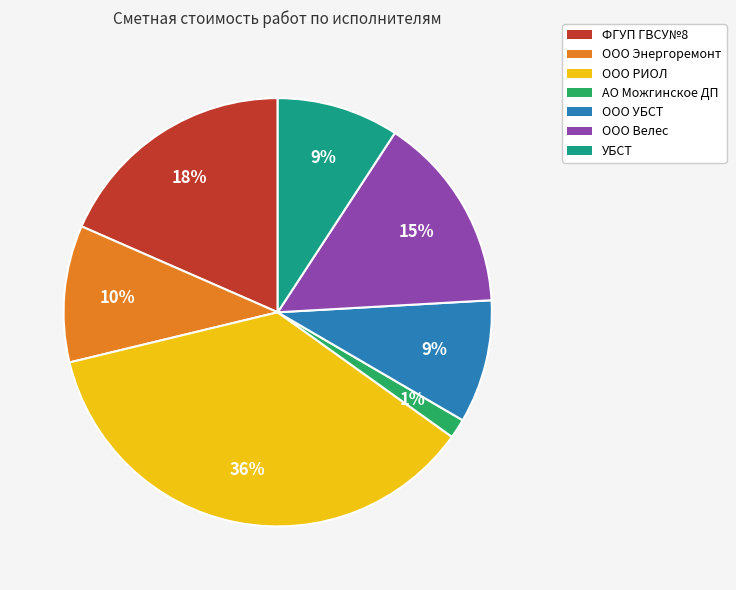

True or false: УБСТ accounts for 9% of the total.

True